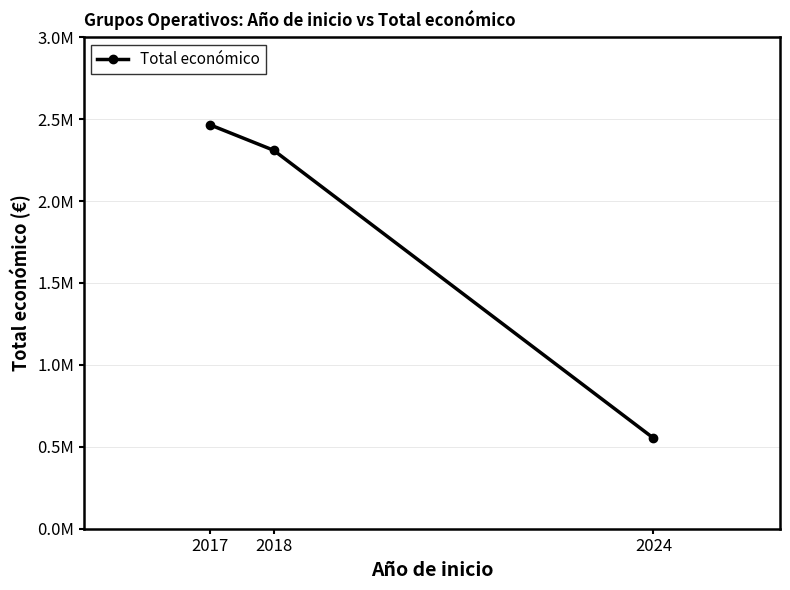

What is the value of the 2nd point from the left?

2310026